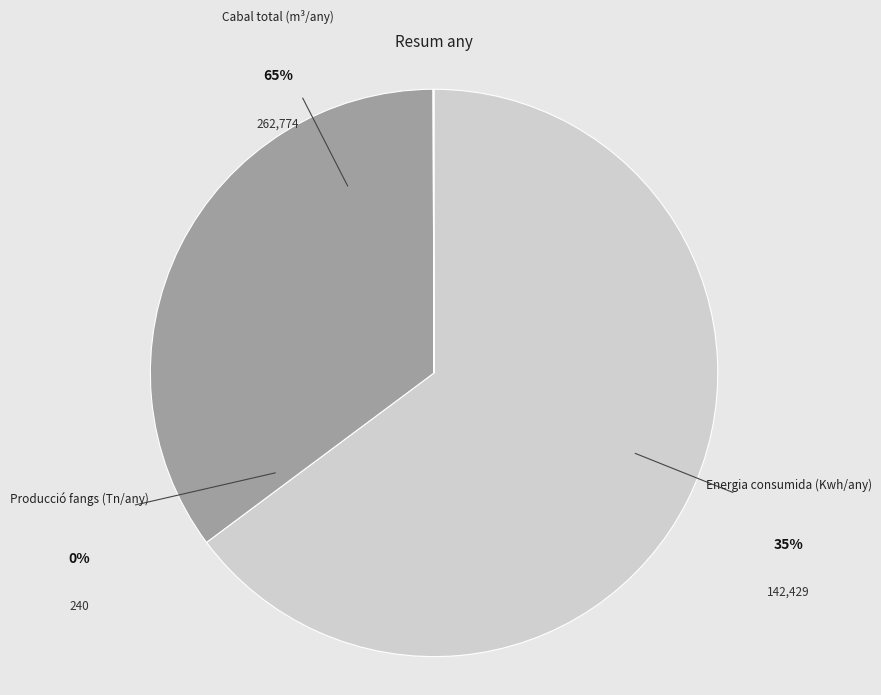

What percentage do Energia consumida (Kwh/any) and Producció fangs (Tn/any) together represent?

35.2%